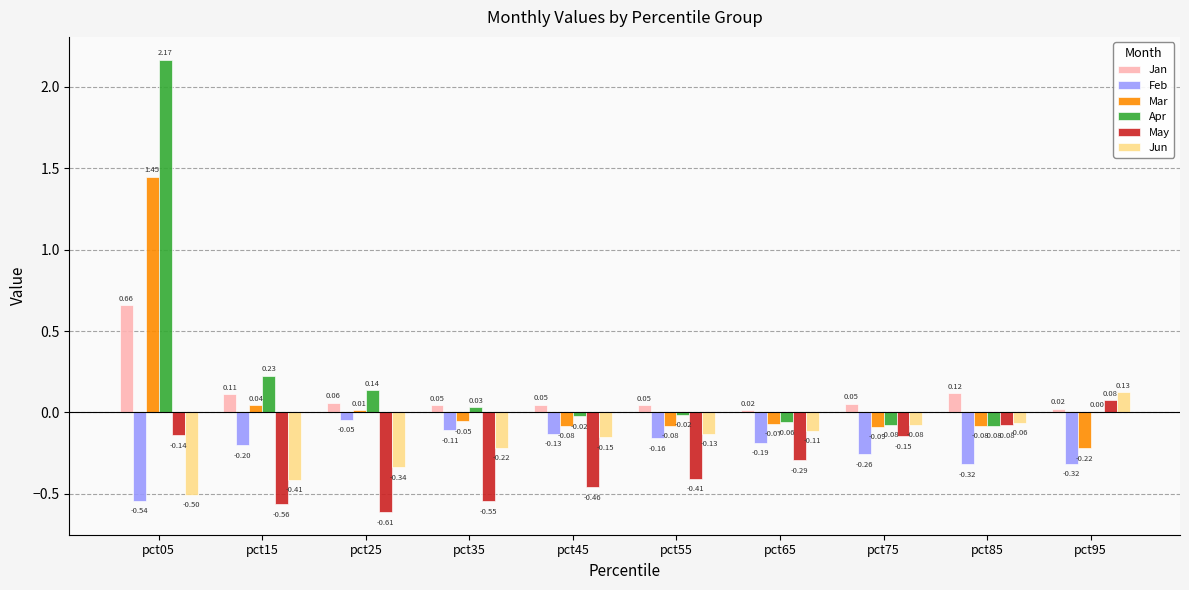

Are the bars grouped side by side (vs. stacked)?

Yes